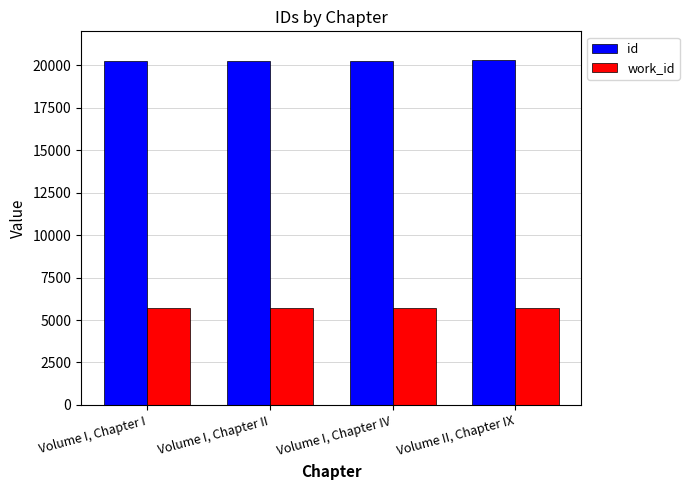

Which series has the largest total across all categories?

id